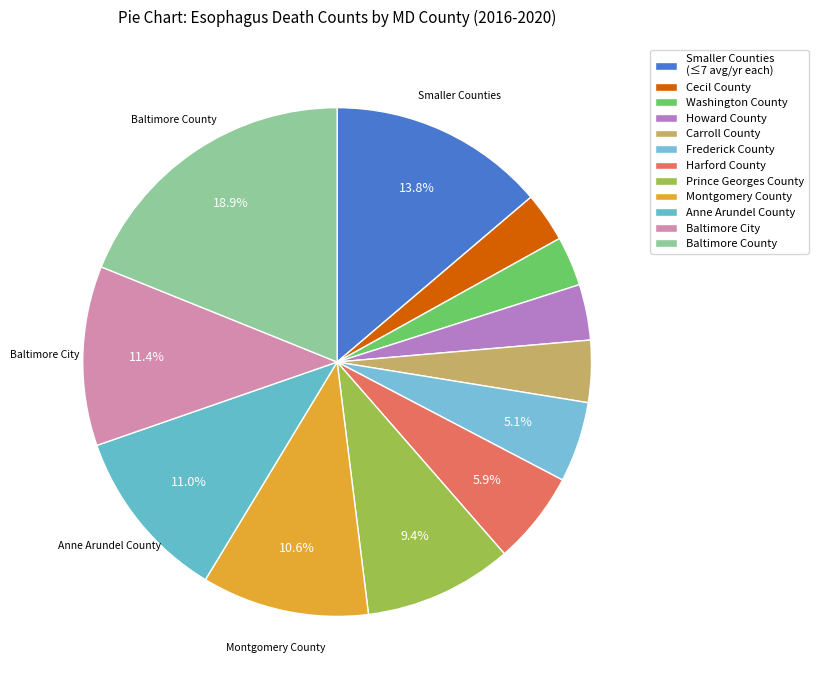

To the nearest percent, what is the difference between the largest and smallest slice percentages?

16%